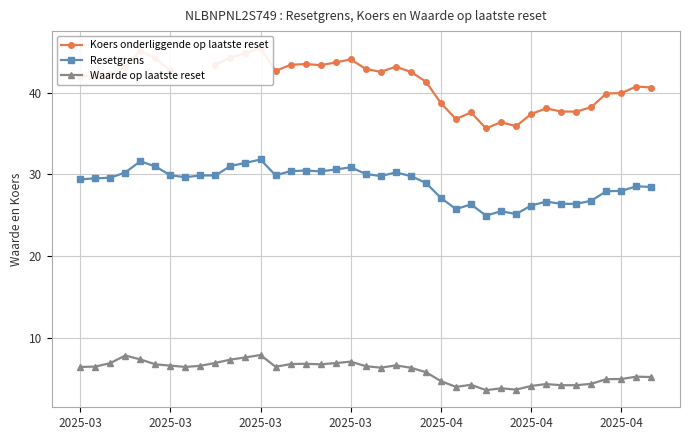

What is the value of the Resetgrens point at the 1st from the left?

29.4